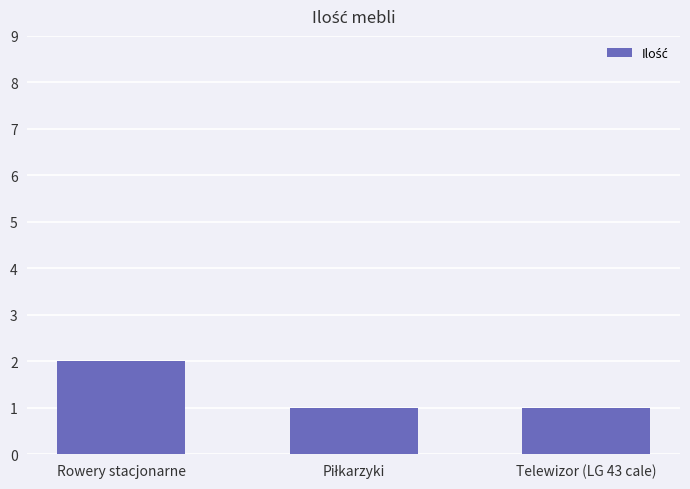

What is the change in value from Rowery stacjonarne to Telewizor (LG 43 cale)?

-1